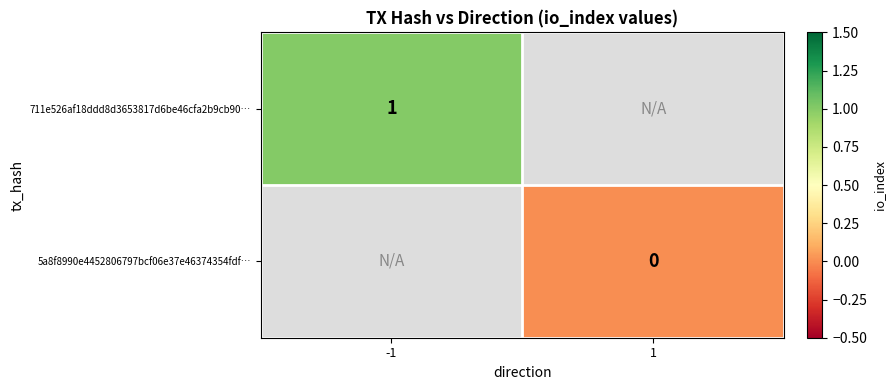

The value of 711e526af18ddd8d3653817d6be46cfa2b9cb90… at -1 is 2. True or false?

False